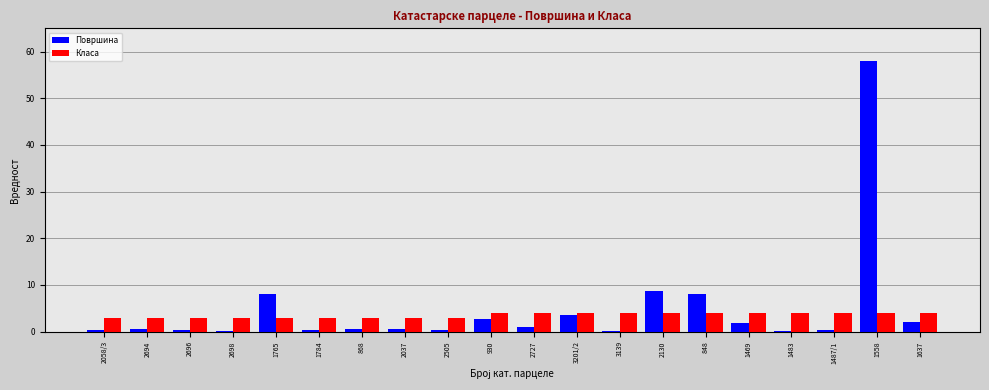

Read the Класа value at 930.

4.0